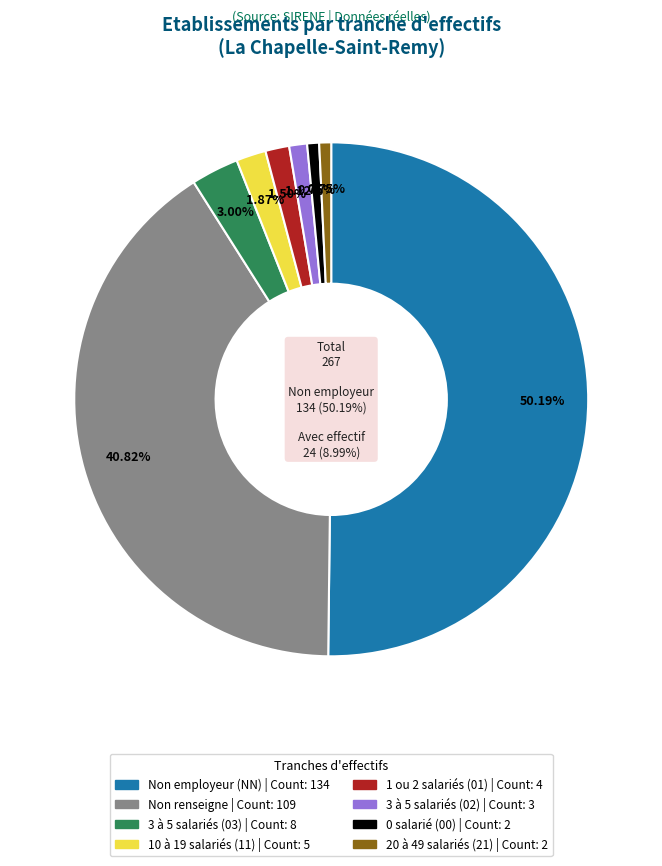

What percentage do 03 and NN together represent?

53.2%